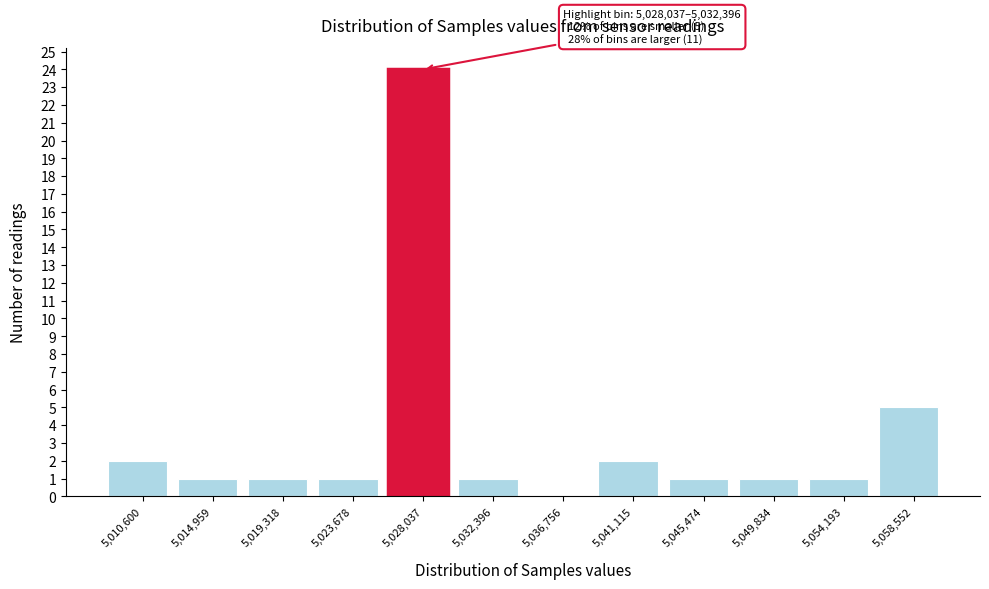

Reading left to right, list all the values displayed in this chart.

5,010,600=2	5,014,959=1	5,019,318=1	5,023,678=1	5,028,037=24	5,032,396=1	5,036,756=0	5,041,115=2	5,045,474=1	5,049,834=1	5,054,193=1	5,058,552=5